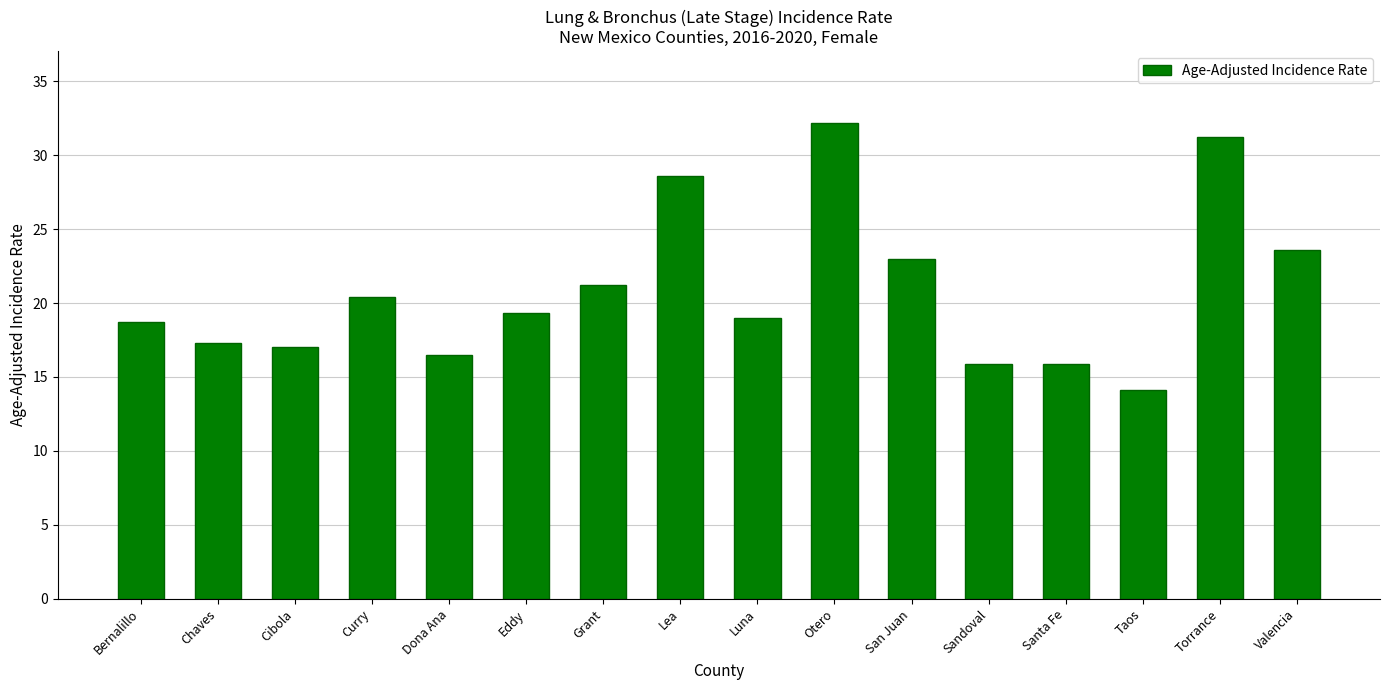

Which label corresponds to the largest value in the chart?

Otero